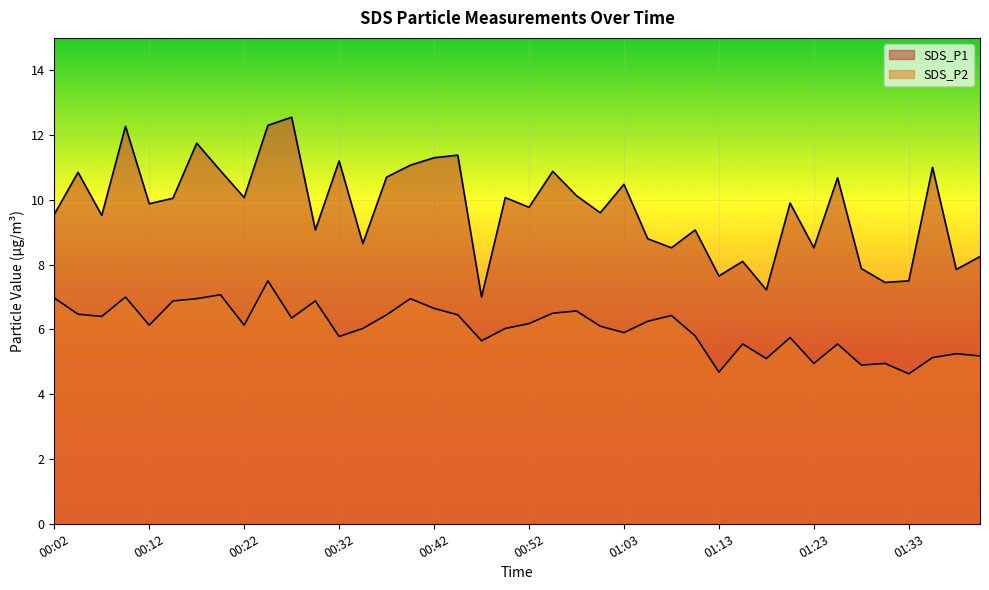

At which category does SDS_P1 reach its first local valley?

00:07